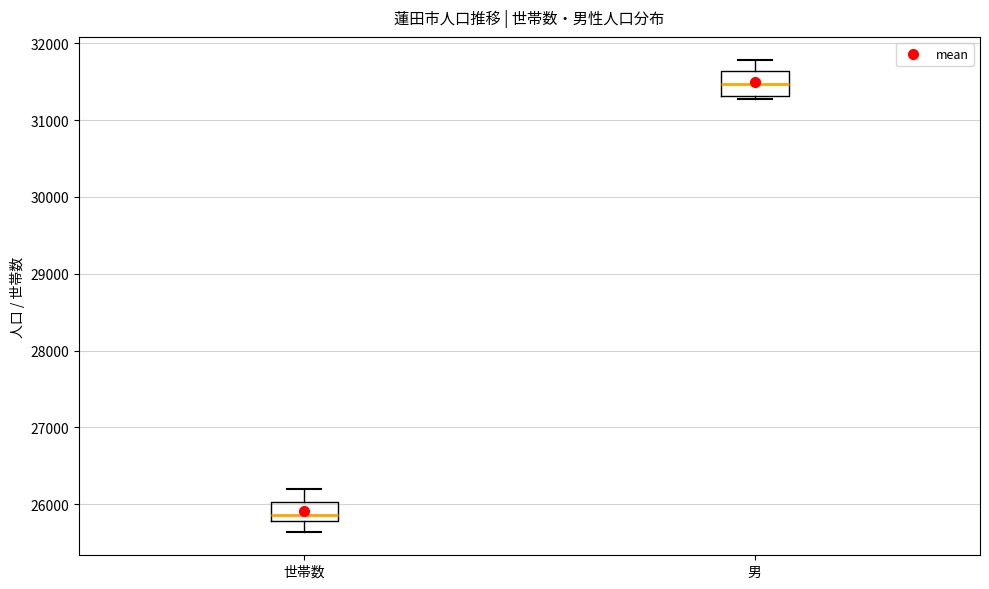

Reading left to right, read every box against the y-axis: the position of its median line, the range the box covers, and the ends of its whiskers. The values are not printed on the chart, so give them approximately, as read against the axis.

世帯数: median 25900, box 25800 to 26000, whiskers 25600 to 26200
男: median 31500, box 31300 to 31600, whiskers 31300 (just below the box's lower edge) to 31800